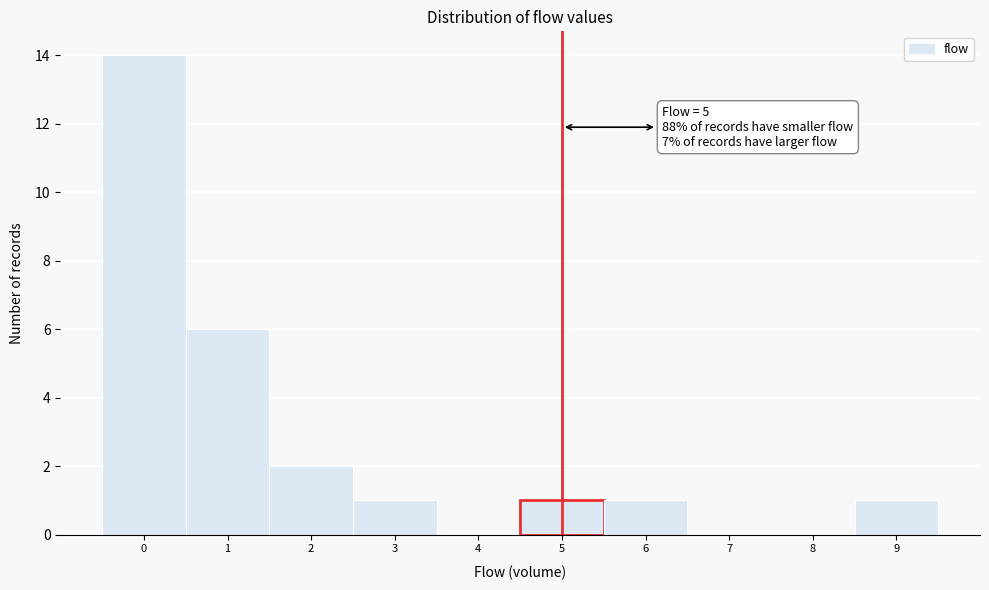

Over which range of the x-axis is the bar tallest?

-0.5 to 0.5